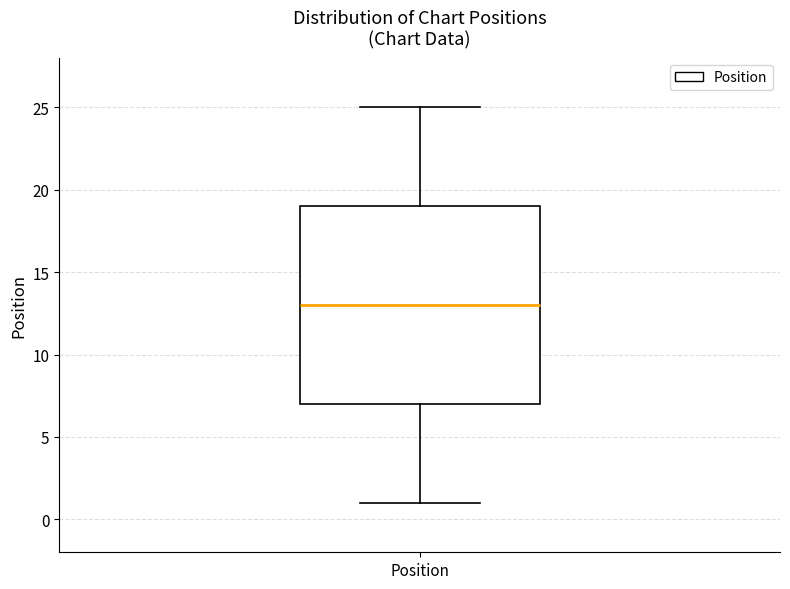

Where does the median line of the box for Position sit on the y-axis? The values are not printed on the chart, so give them approximately, as read against the axis.

13